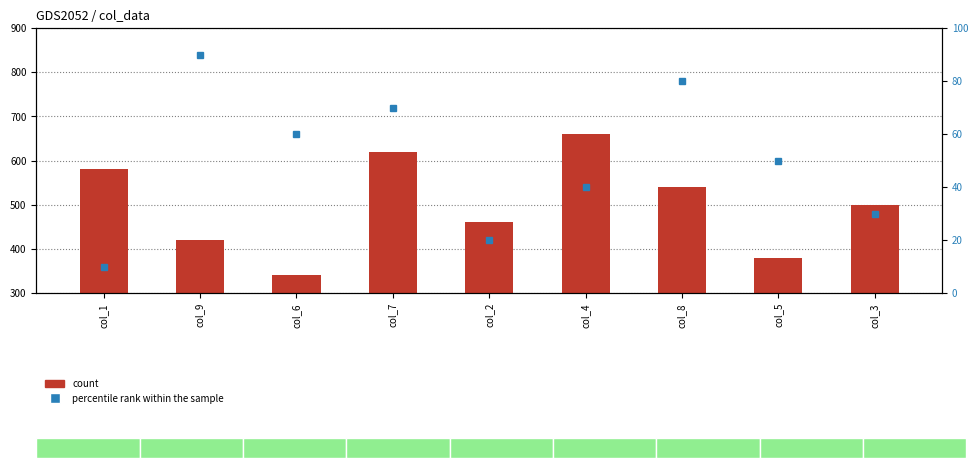

What is the difference between the maximum and minimum values in the percentile rank within the sample series?

80